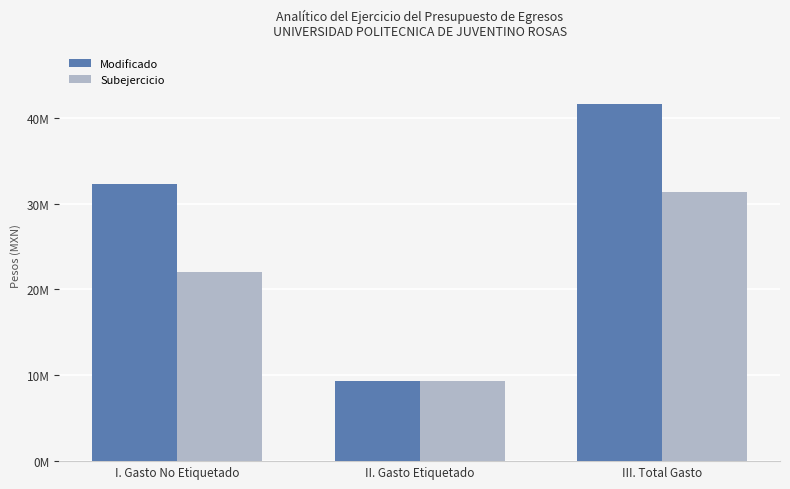

Does the chart contain stacked bars?

No